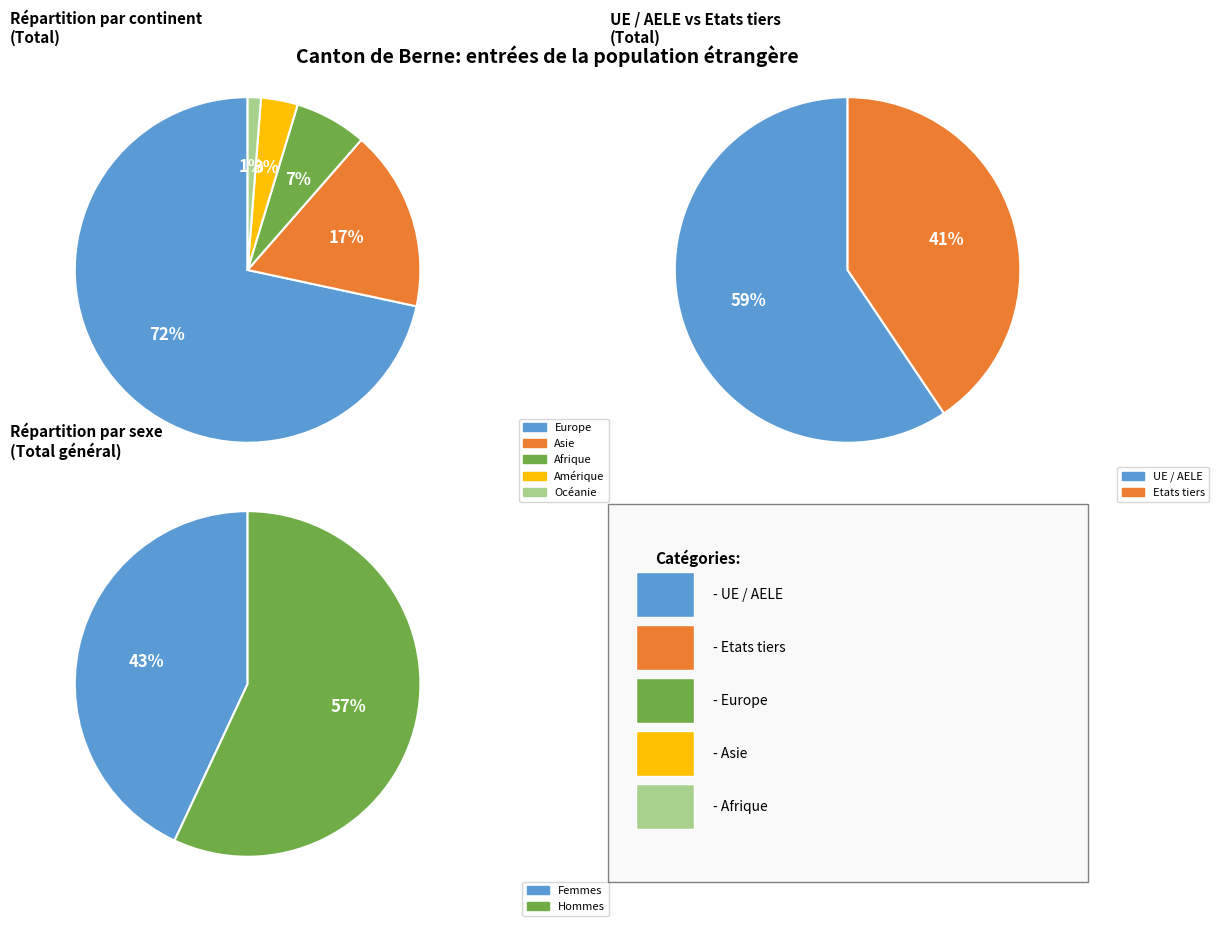

Which slice is the smallest?

1